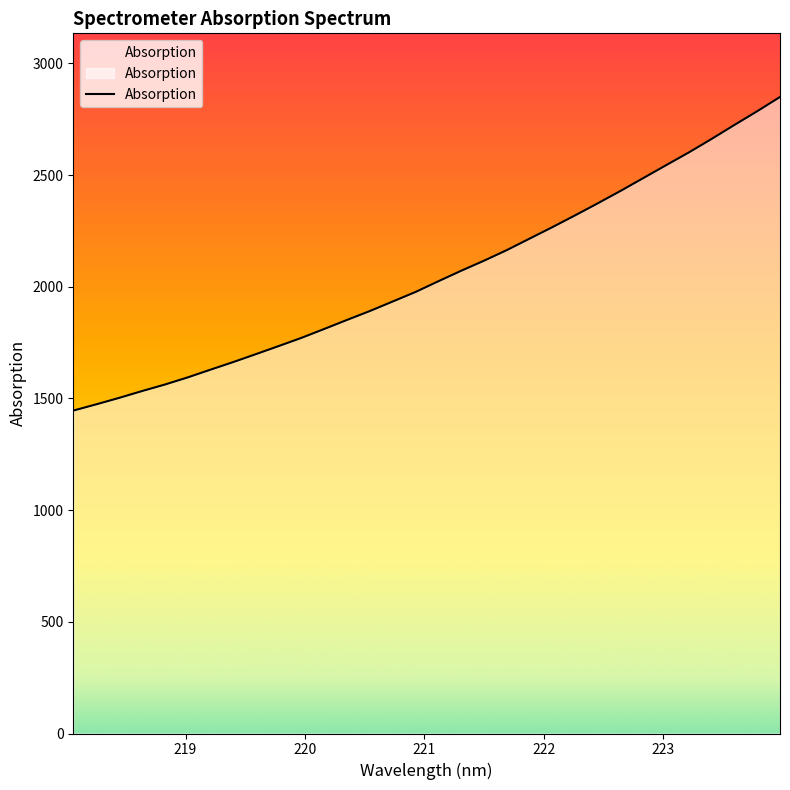

Which has a higher value, 222.8355 or 218.0596?

222.8355